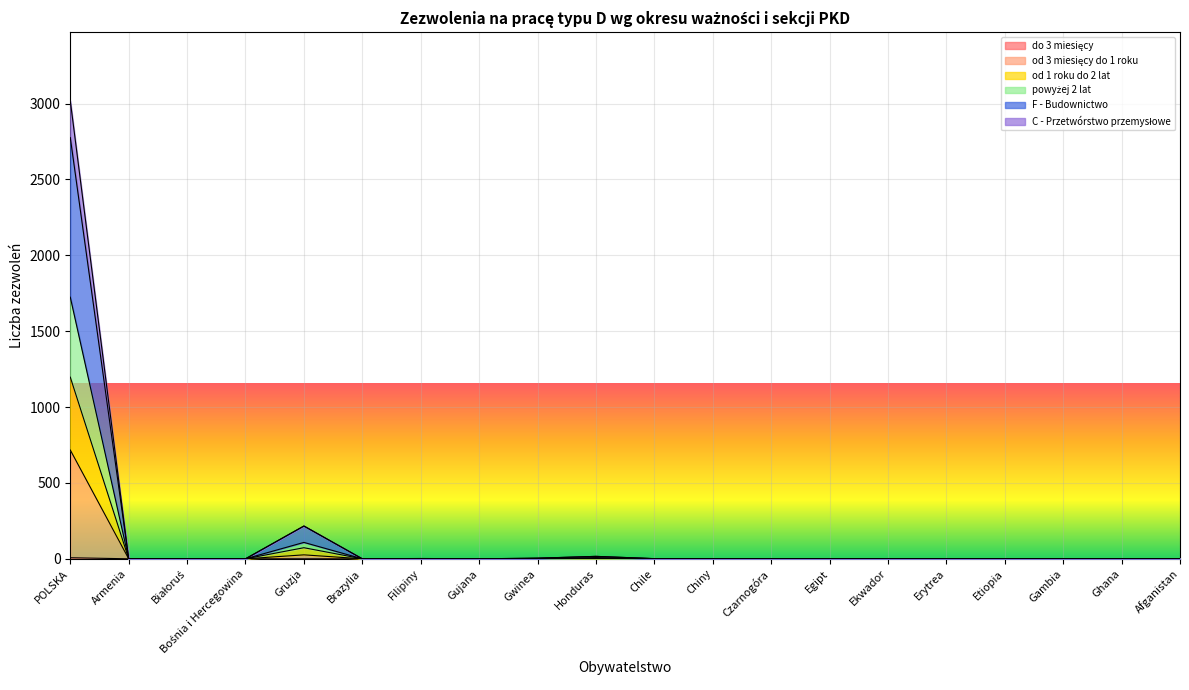

True or false: C - Przetwórstwo przemysłowe and od 3 miesięcy do 1 roku cross at least once.

False